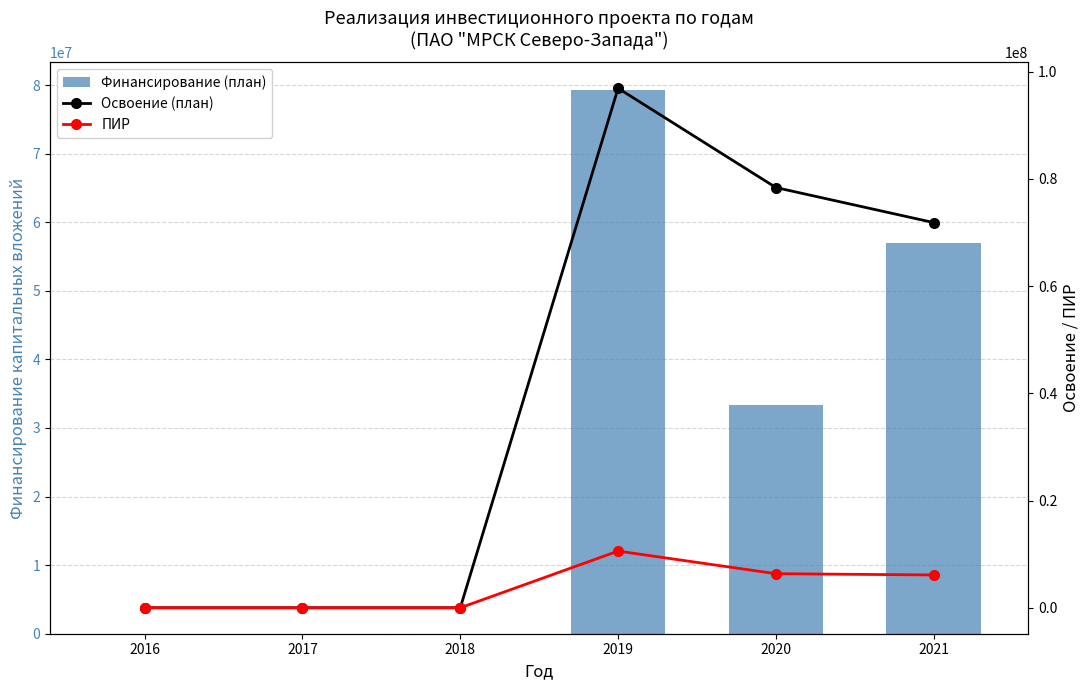

Count the number of data series in this chart.

3